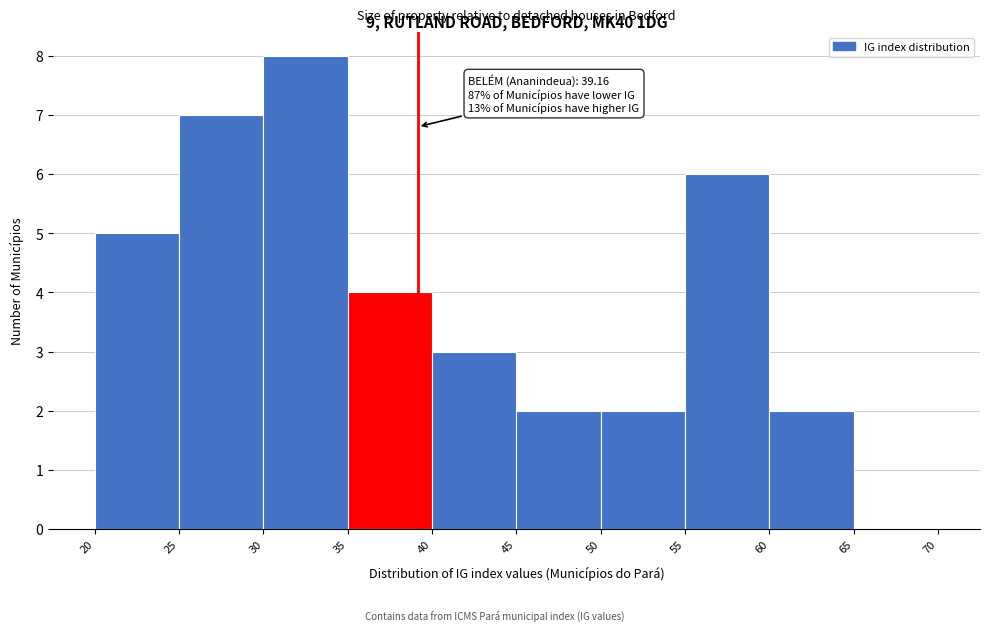

Over which range of the x-axis is the bar tallest?

30 to 35